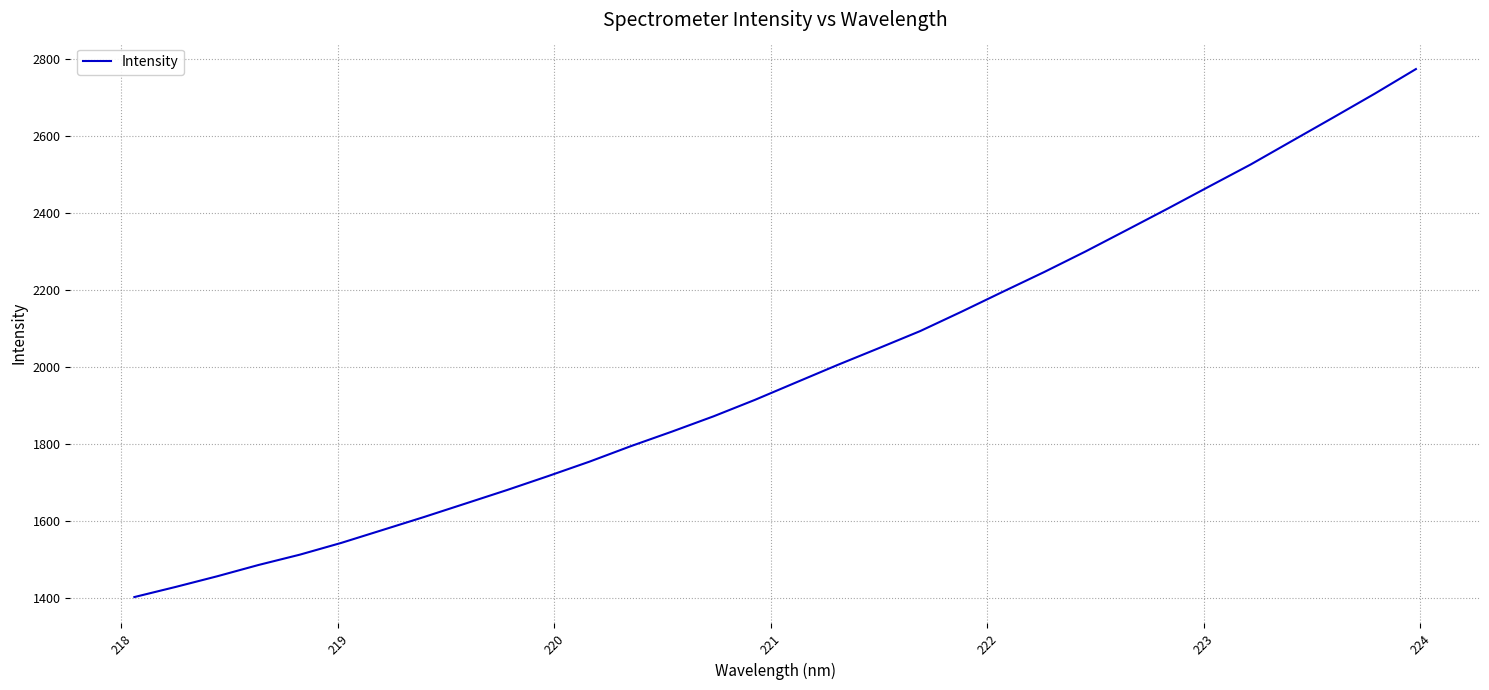

What is the greatest value displayed?

2773.1